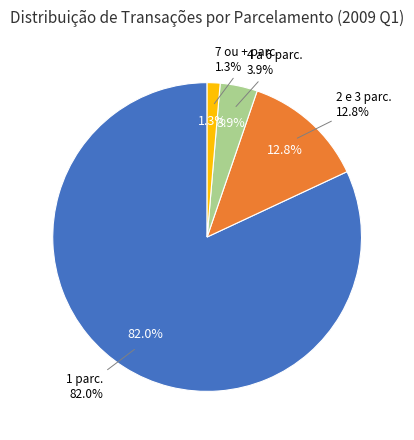

Is the sum of 4 a 6 parc. and 2 e 3 parc. greater than half?

No